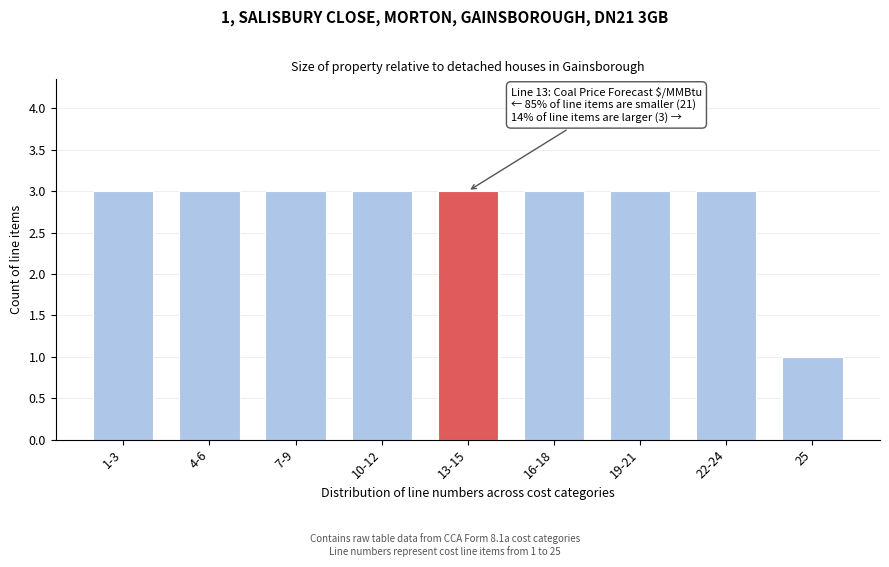

Reading left to right, list all the values displayed in this chart.

1-3=3	4-6=3	7-9=3	10-12=3	13-15=3	16-18=3	19-21=3	22-24=3	25=1